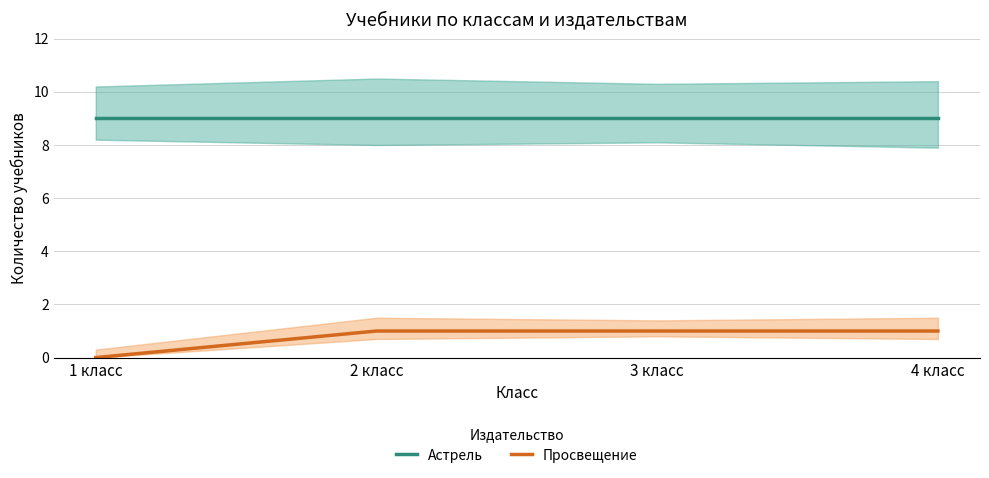

What is the approximate value of Астрель at 1 класс?

9